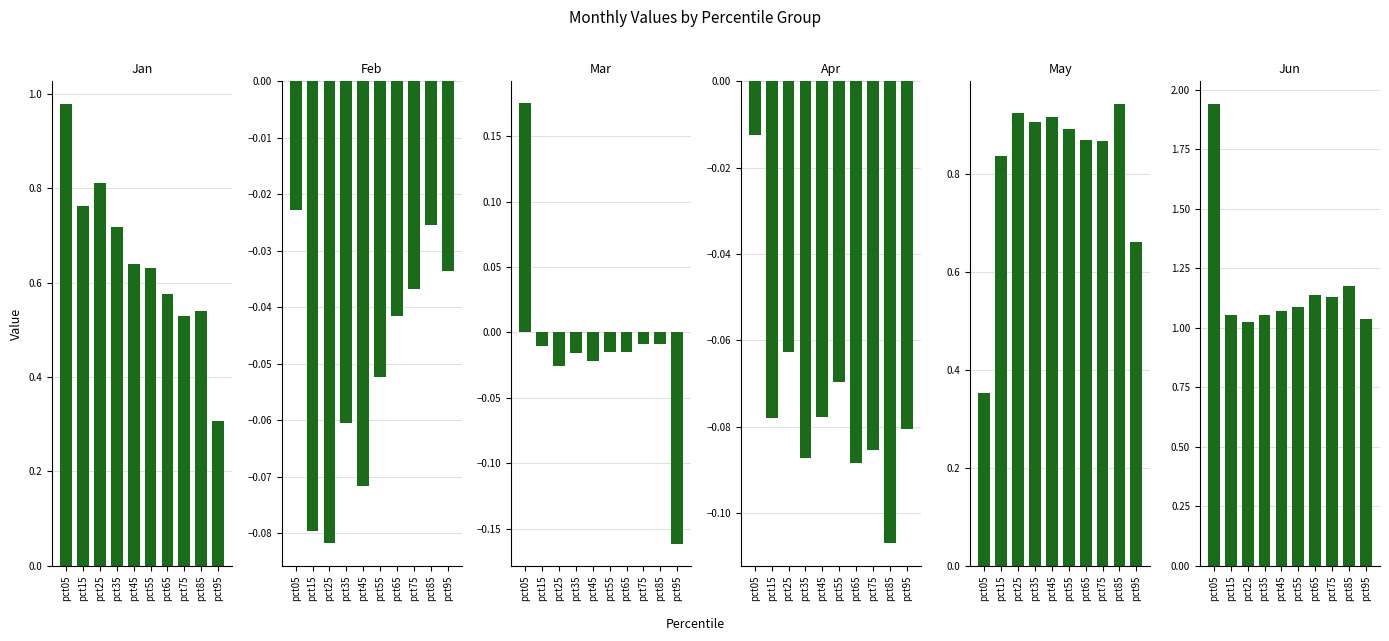

Rank the series by their maximum value, from lowest to highest.

Feb, Apr, Mar, May, Jan, Jun